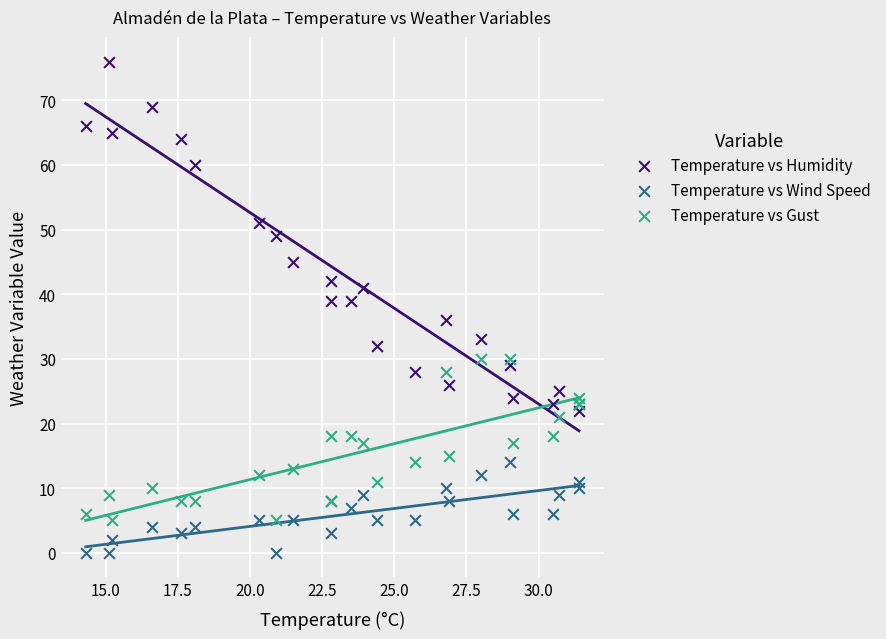

Which series reaches the maximum Y coordinate?

Temperature vs Humidity